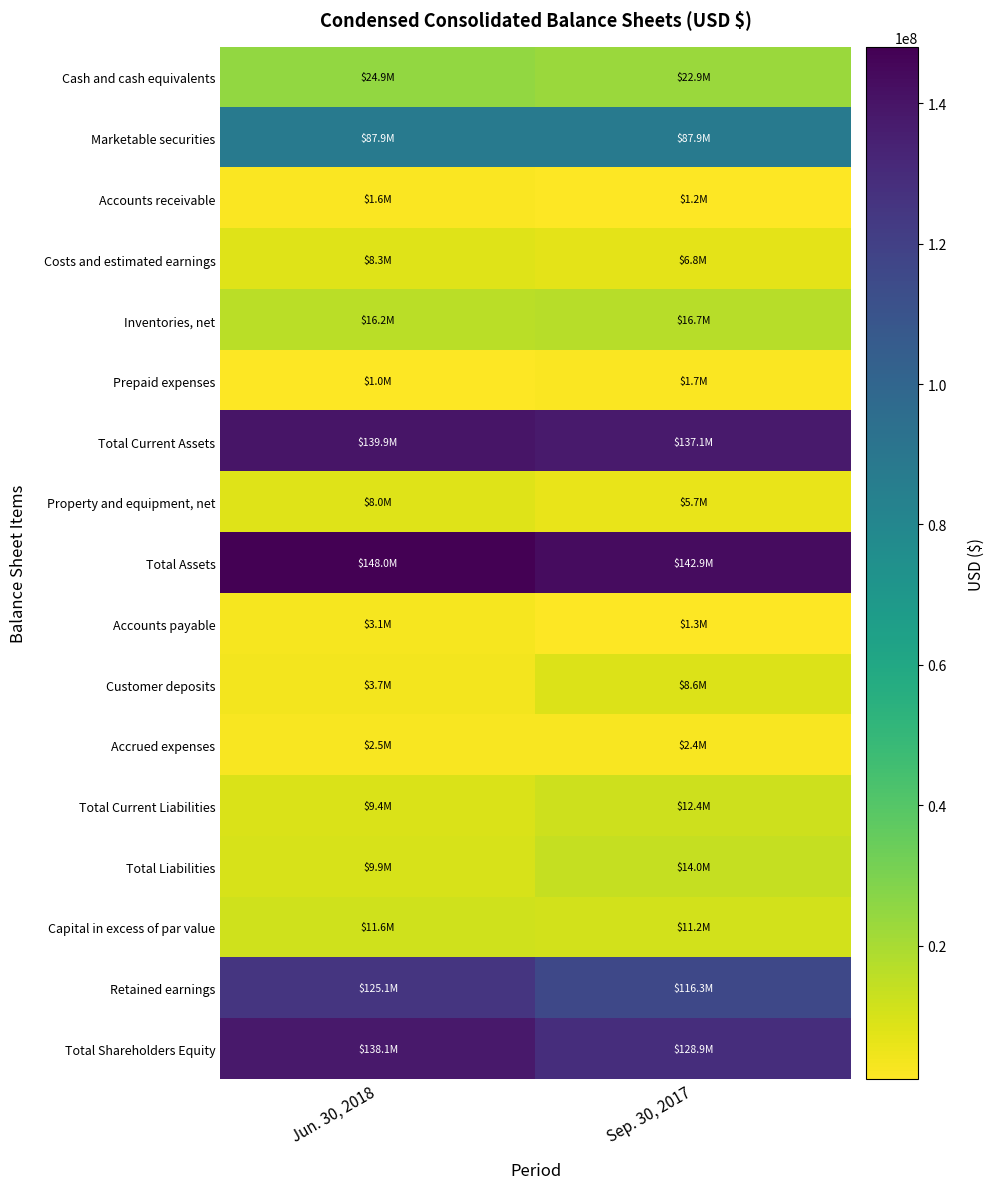

Reading left to right, list all the values displayed in this chart.

Cash and cash equivalents: Jun. 30, 2018=24911000	Sep. 30, 2017=22933000
Marketable securities: Jun. 30, 2018=87900000	Sep. 30, 2017=87886000
Accounts receivable: Jun. 30, 2018=1599000	Sep. 30, 2017=1184000
Costs and estimated earnings: Jun. 30, 2018=8336000	Sep. 30, 2017=6768000
Inventories, net: Jun. 30, 2018=16244000	Sep. 30, 2017=16687000
Prepaid expenses: Jun. 30, 2018=955000	Sep. 30, 2017=1660000
Total Current Assets: Jun. 30, 2018=139945000	Sep. 30, 2017=137118000
Property and equipment, net: Jun. 30, 2018=8026000	Sep. 30, 2017=5722000
Total Assets: Jun. 30, 2018=148024000	Sep. 30, 2017=142893000
Accounts payable: Jun. 30, 2018=3093000	Sep. 30, 2017=1320000
Customer deposits: Jun. 30, 2018=3745000	Sep. 30, 2017=8628000
Accrued expenses: Jun. 30, 2018=2522000	Sep. 30, 2017=2426000
Total Current Liabilities: Jun. 30, 2018=9360000	Sep. 30, 2017=12374000
Total Liabilities: Jun. 30, 2018=9879000	Sep. 30, 2017=13975000
Capital in excess of par value: Jun. 30, 2018=11605000	Sep. 30, 2017=11178000
Retained earnings: Jun. 30, 2018=125091000	Sep. 30, 2017=116299000
Total Shareholders Equity: Jun. 30, 2018=138145000	Sep. 30, 2017=128918000